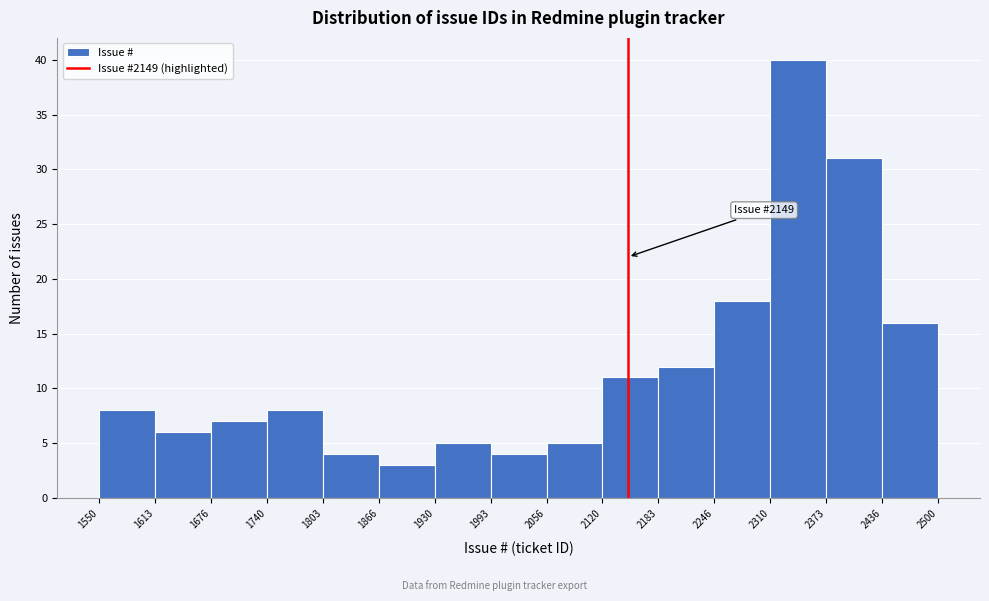

Over which range of the x-axis is the bar tallest?

2310 to 2373